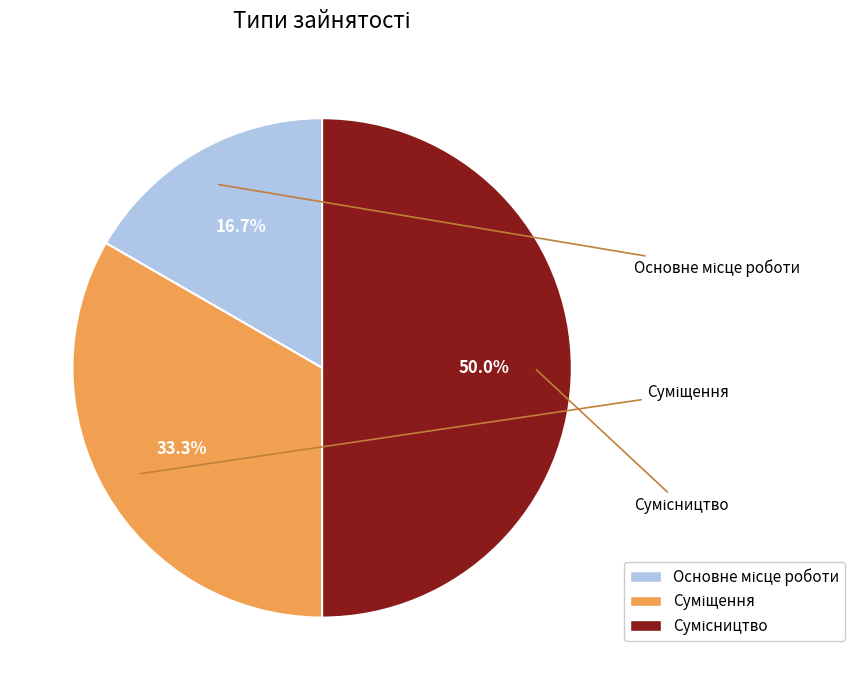

True or false: Сумісництво accounts for 50% of the total.

True